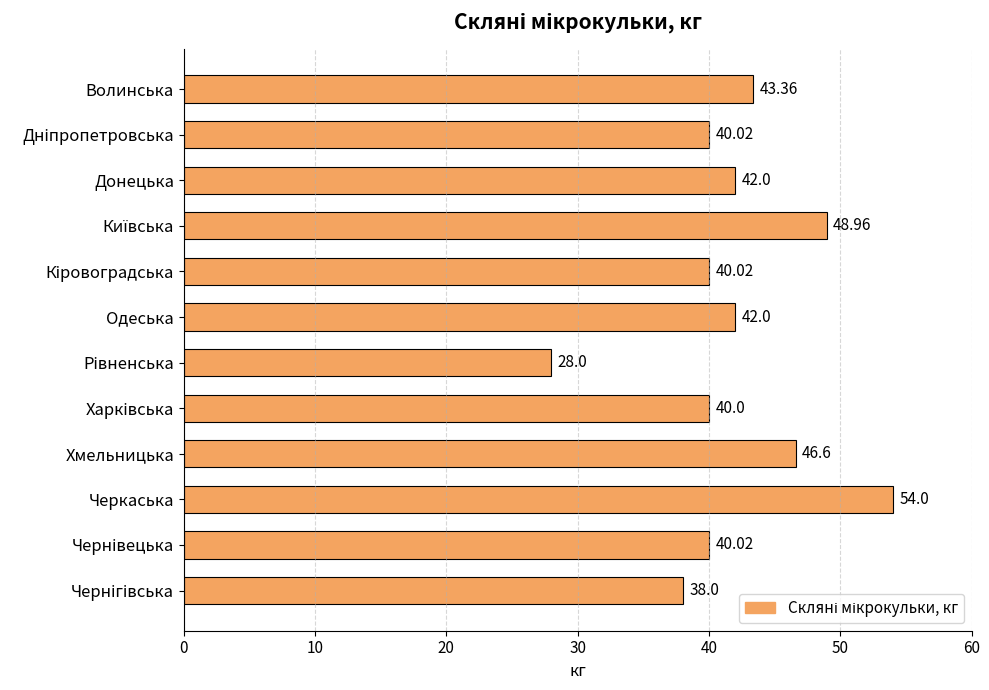

What is the ratio of the value at Черкаська to the value at Хмельницька?

1.2